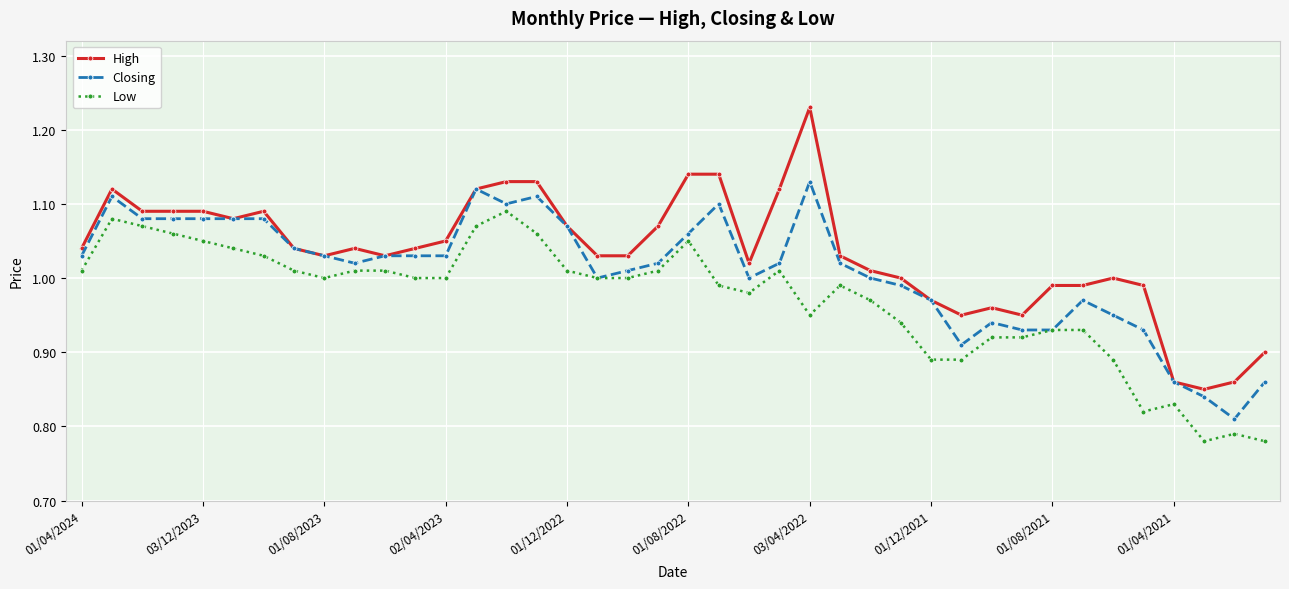

List the series in order of their peak value, lowest first.

Low, Closing, High